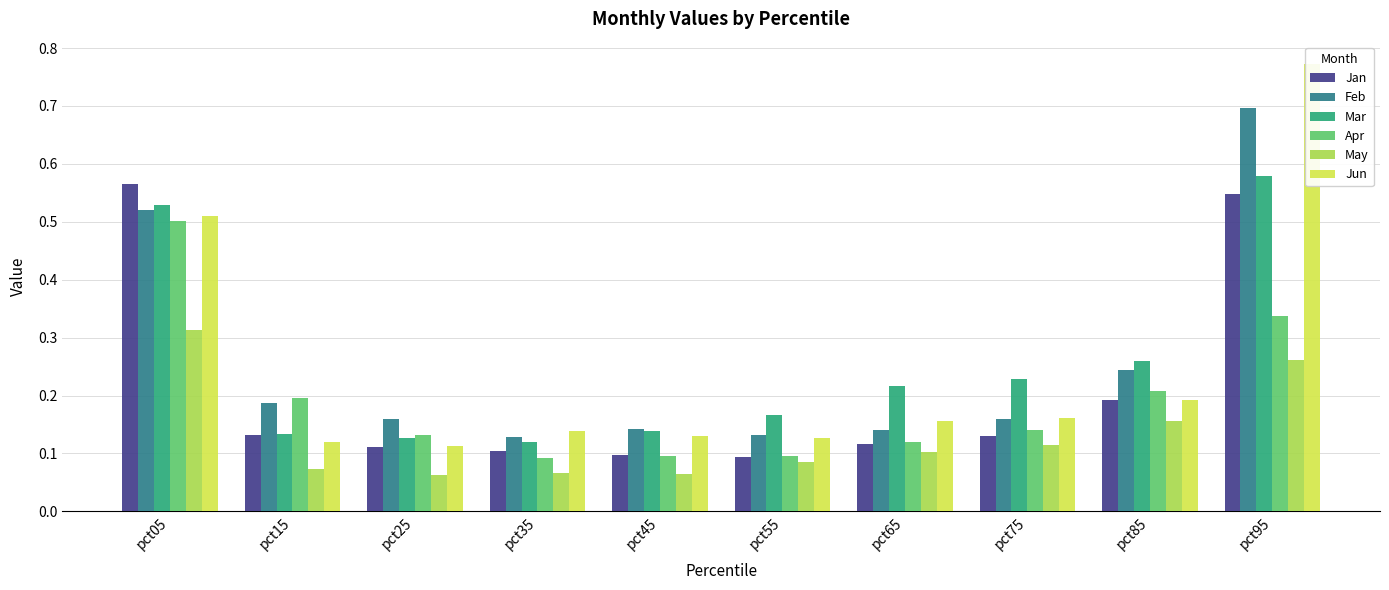

What is the sum of all Mar values?

2.5